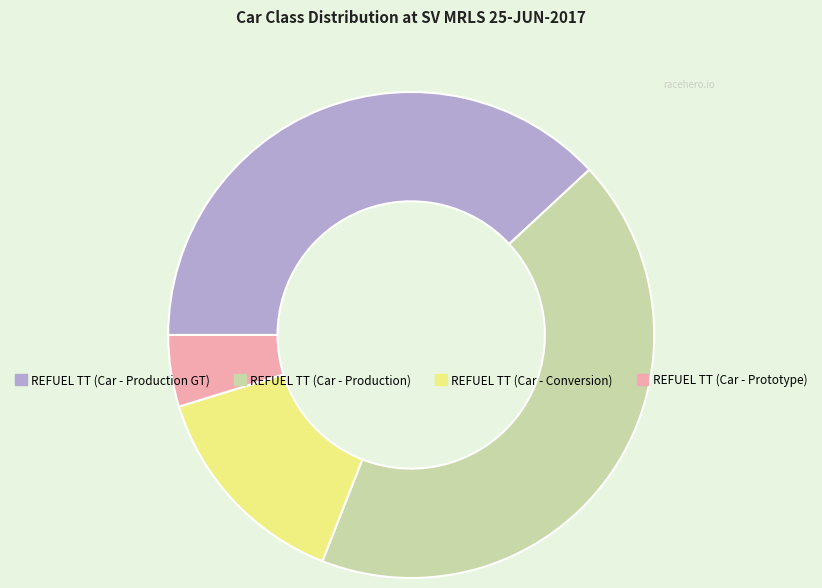

Count the number of slices in the pie.

4